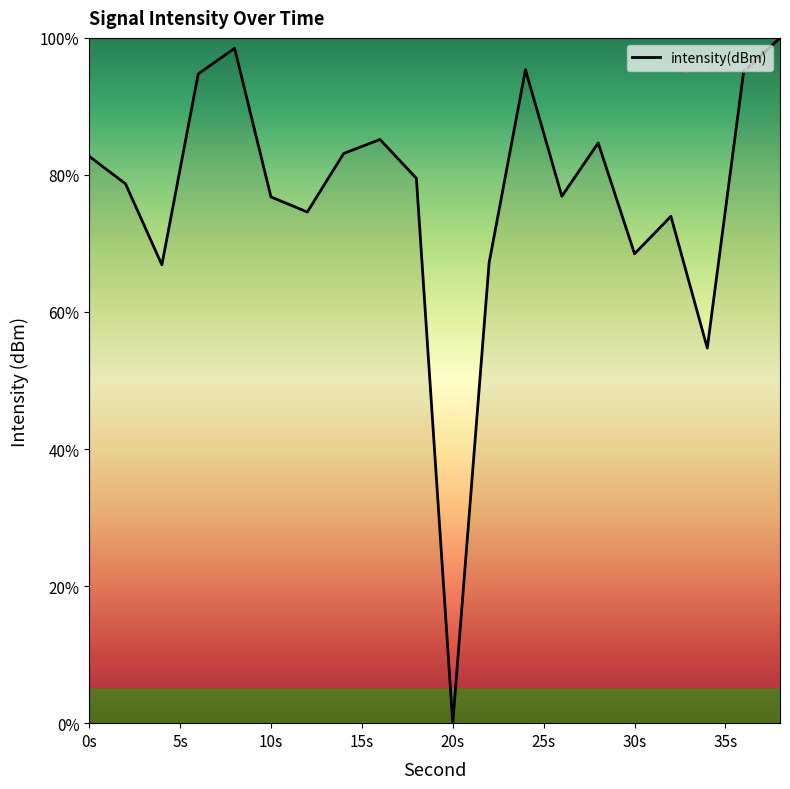

What is the difference between the maximum and minimum values?

100.0